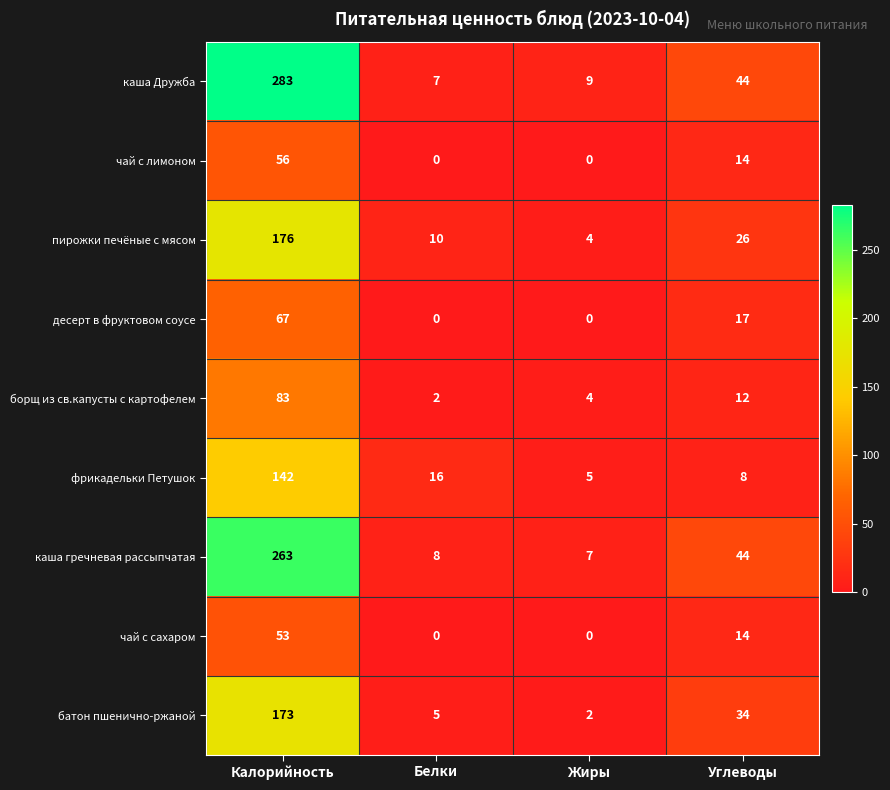

What is the difference between the maximum and minimum values in the каша Дружба series?

276